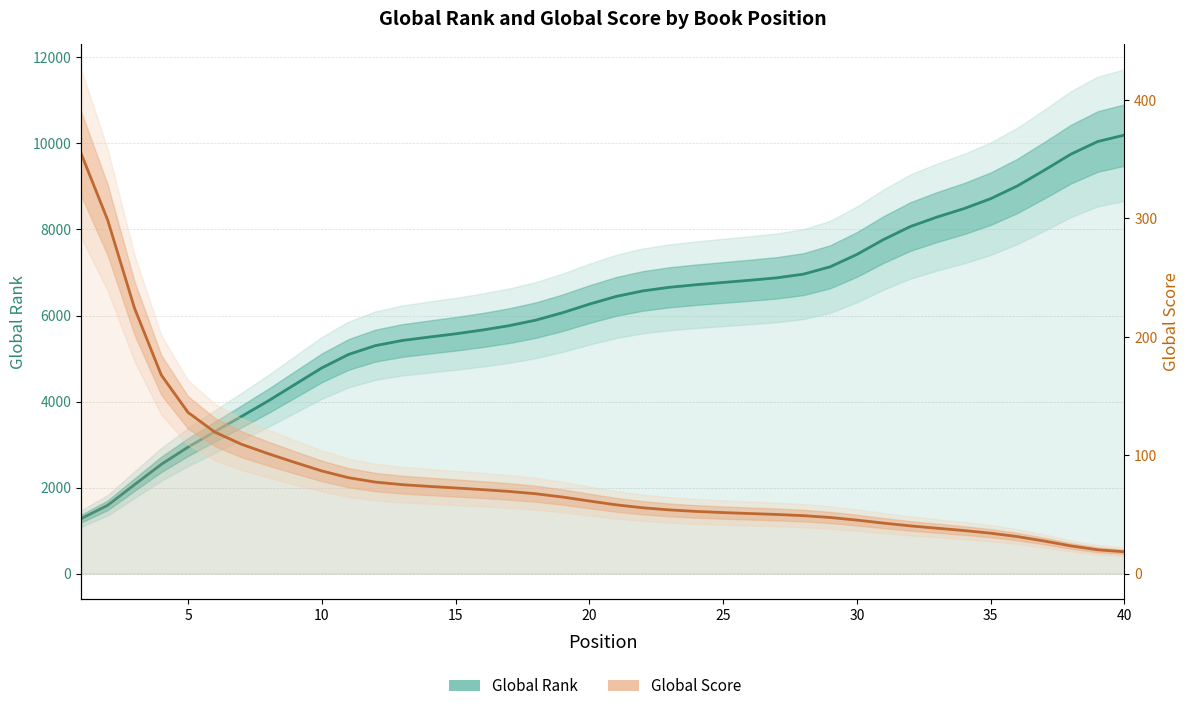

The value of Global Rank at 26 is 9869.2. True or false?

False